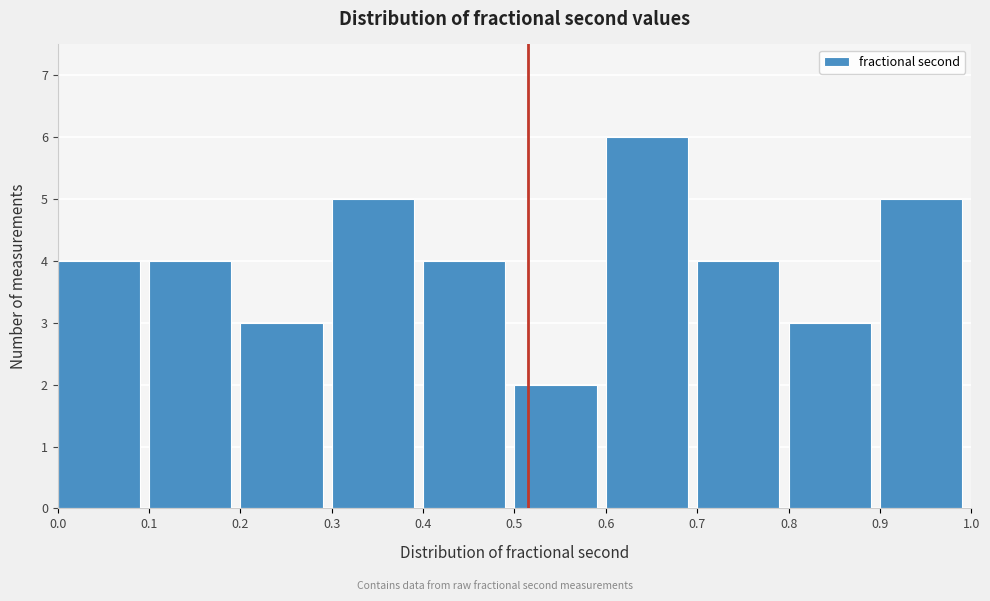

What is the height of the bar covering 0.9 to 1.0 on the x-axis? The values are not printed on the chart, so give them approximately, as read against the axis.

5